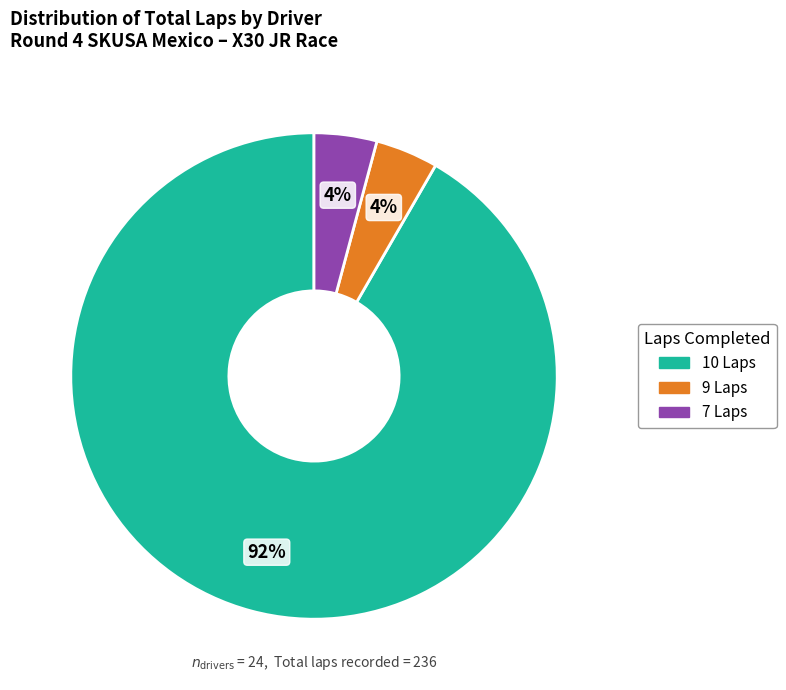

To the nearest percent, what is the difference between the largest and smallest slice percentages?

88%